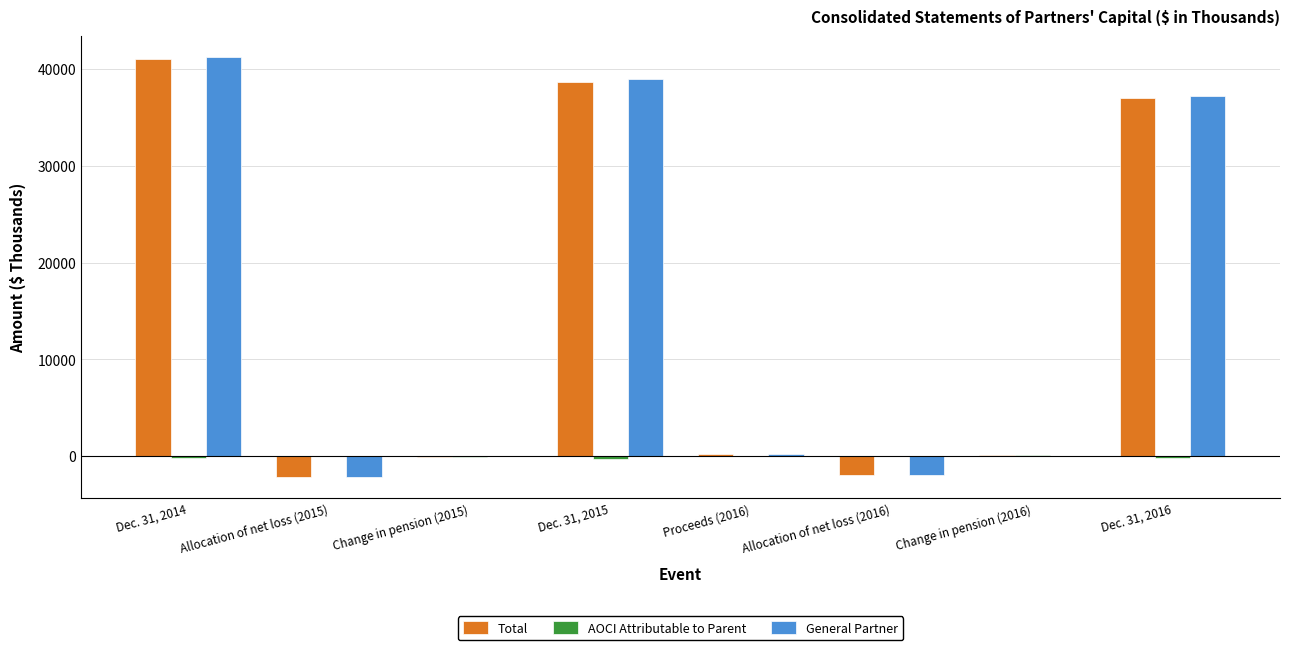

Which category has the highest value in the General Partner series?

Dec. 31, 2014